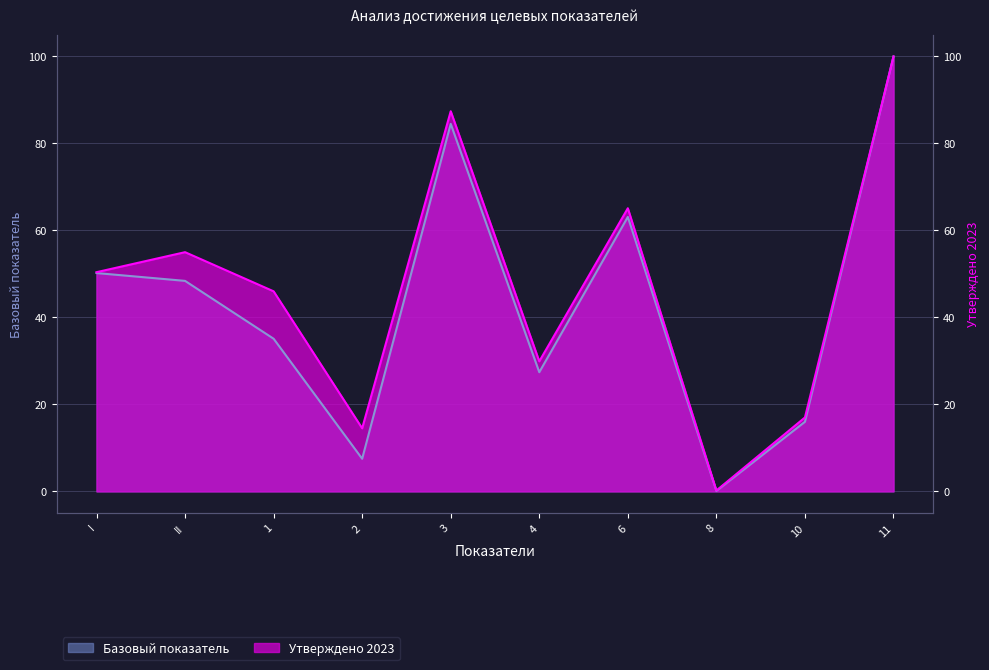

What is the label of the 2nd point from the right?

10